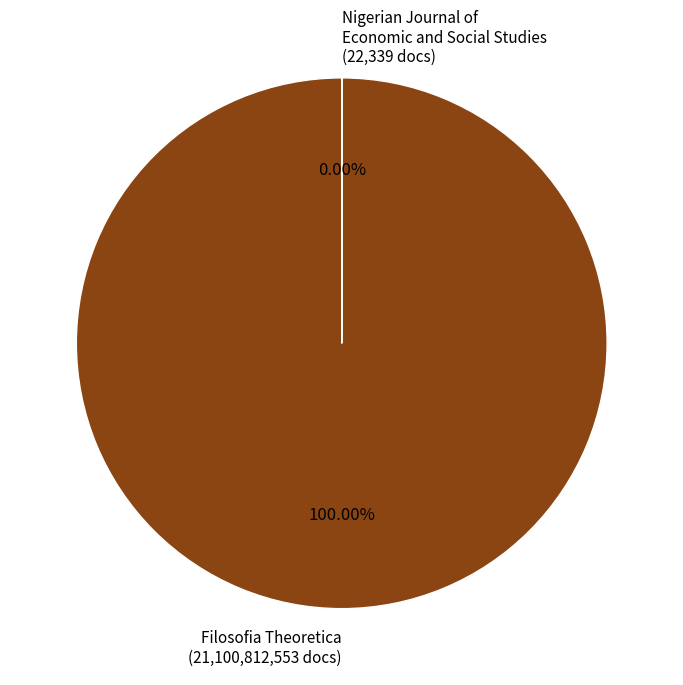

Does Nigerian Journal of Economic and Social Studies account for over 50% of the chart?

No